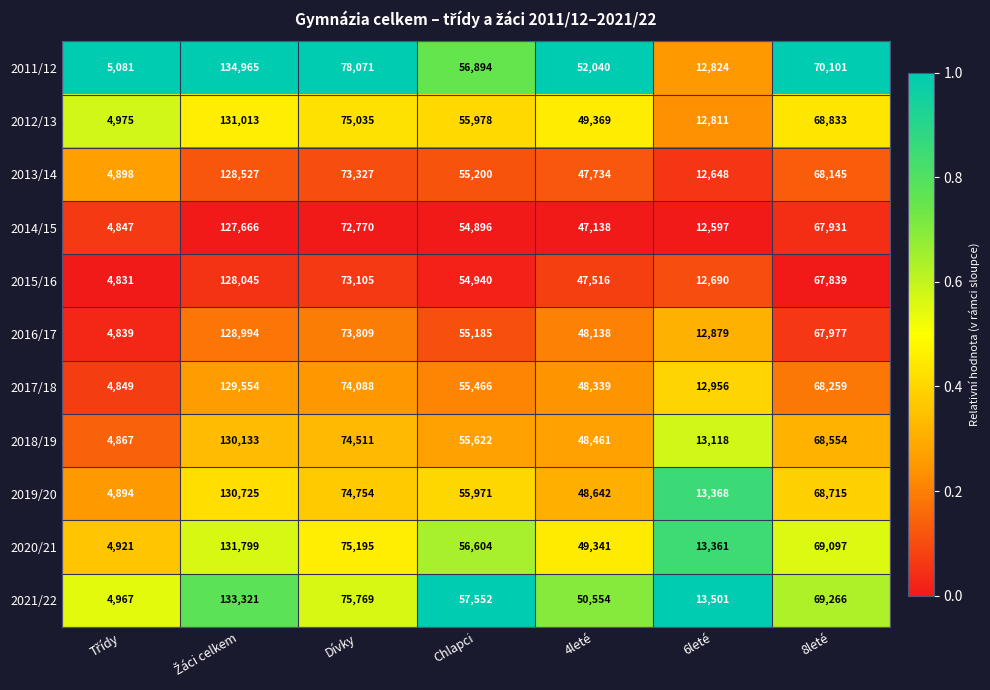

Which series has the largest total across all categories?

2011/12